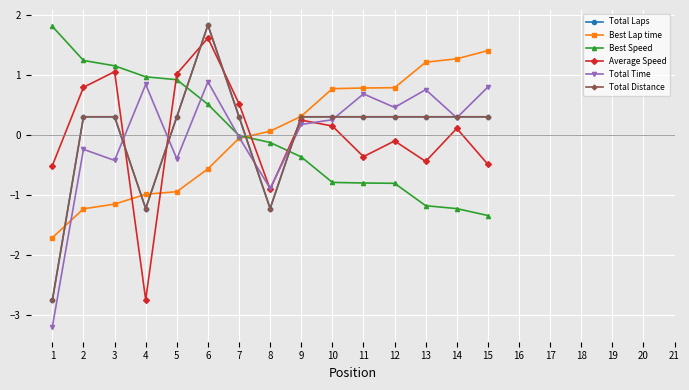

In Total Distance, how many points are higher than both neighbors (excluding endpoints)?

1